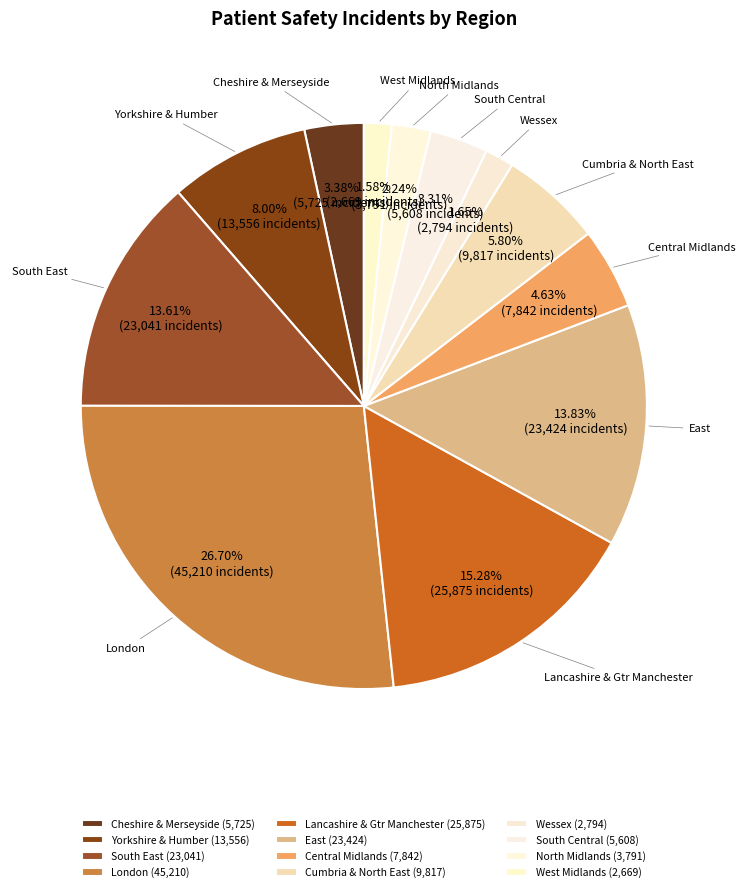

Approximately how many times larger is the value at London compared to South Central?

8.1